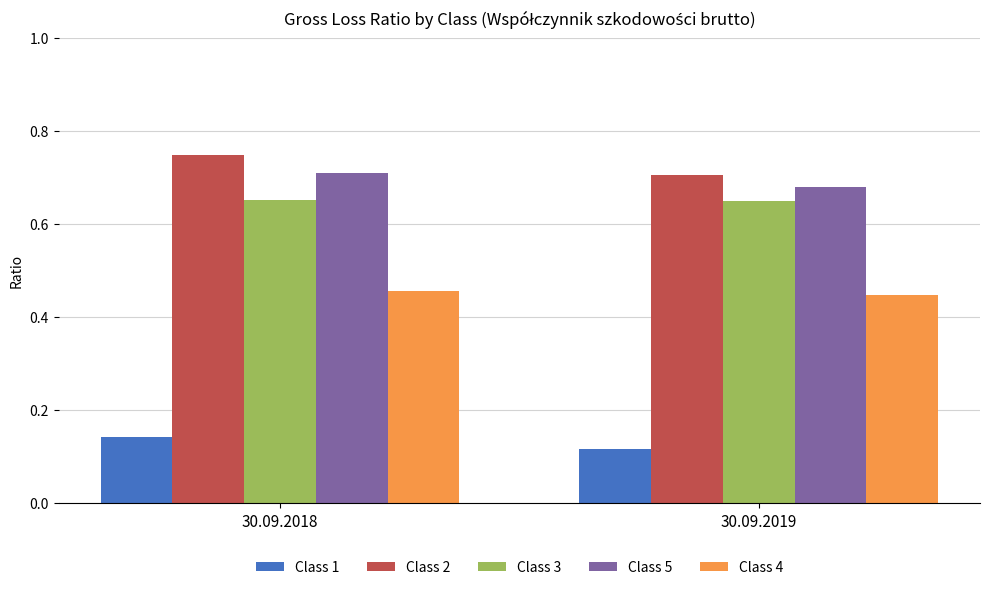

How many bars are there in each group?

5